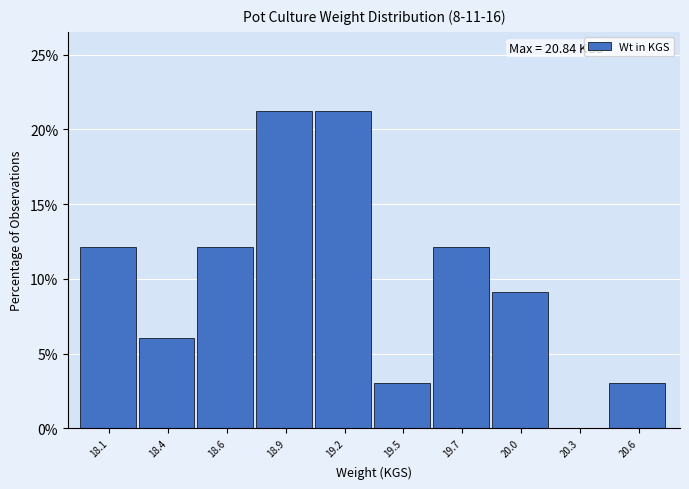

Reading right to left, transcribe all the data shown in this chart.

20.6=3.0	20.3=0.0	20.0=9.1	19.7=12.1	19.5=3.0	19.2=21.2	18.9=21.2	18.6=12.1	18.4=6.1	18.1=12.1